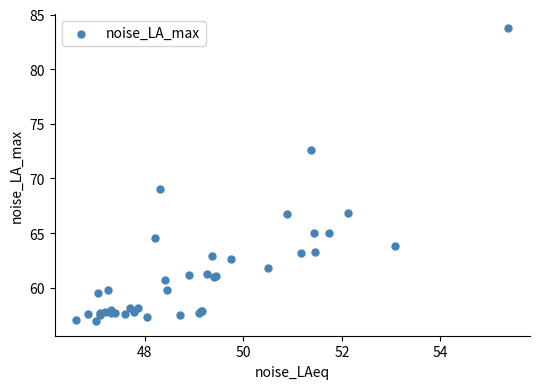

What Y value in the scatter plot is closest to 70?

69.0